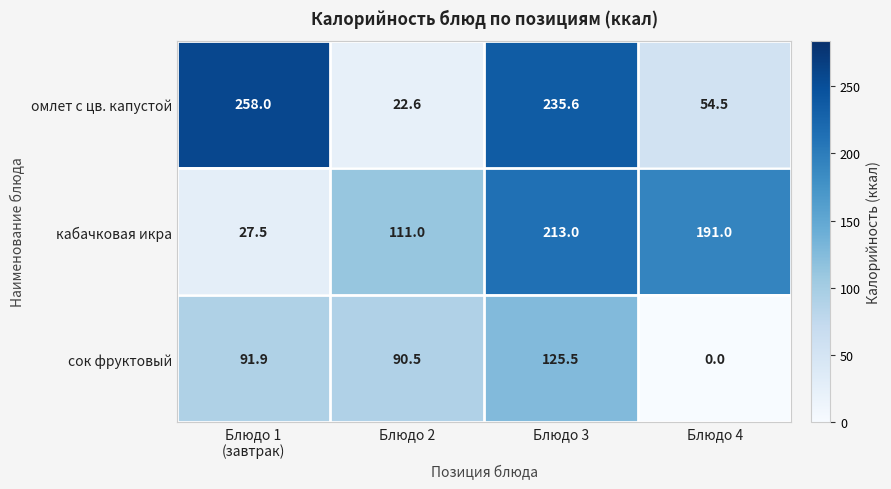

At which label is сок фруктовый closest to 62?

Блюдо 2